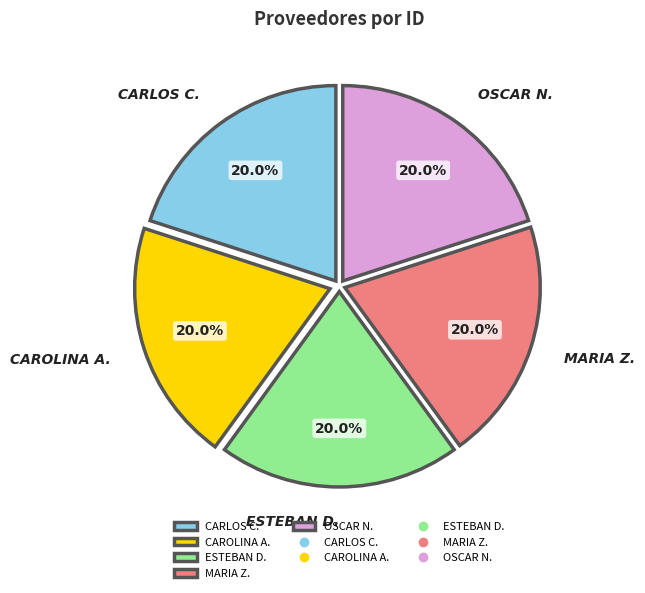

Approximately how many times larger is the value at MARIA Z. compared to ESTEBAN D.?

1.0